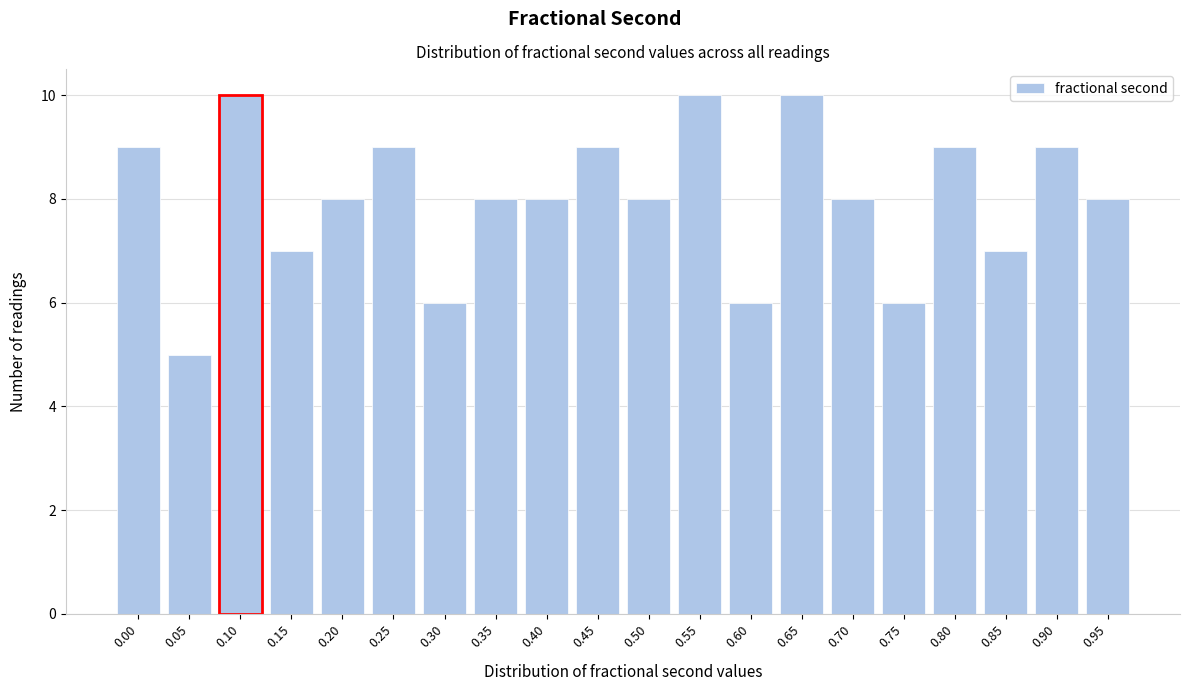

Reading left to right, what are all the values shown in this chart?

0.00=9	0.05=5	0.10=10	0.15=7	0.20=8	0.25=9	0.30=6	0.35=8	0.40=8	0.45=9	0.50=8	0.55=10	0.60=6	0.65=10	0.70=8	0.75=6	0.80=9	0.85=7	0.90=9	0.95=8